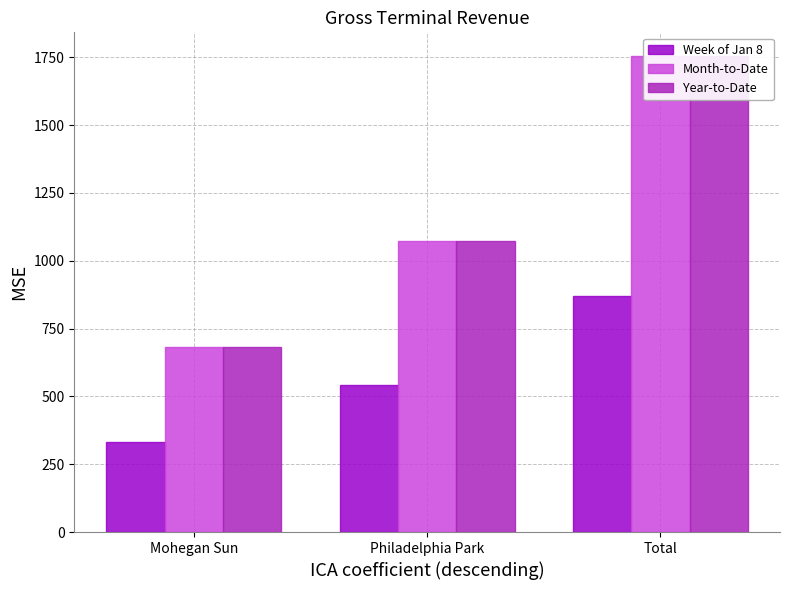

What is the value of the Year-to-Date bar at the 1st from the left?

682.1